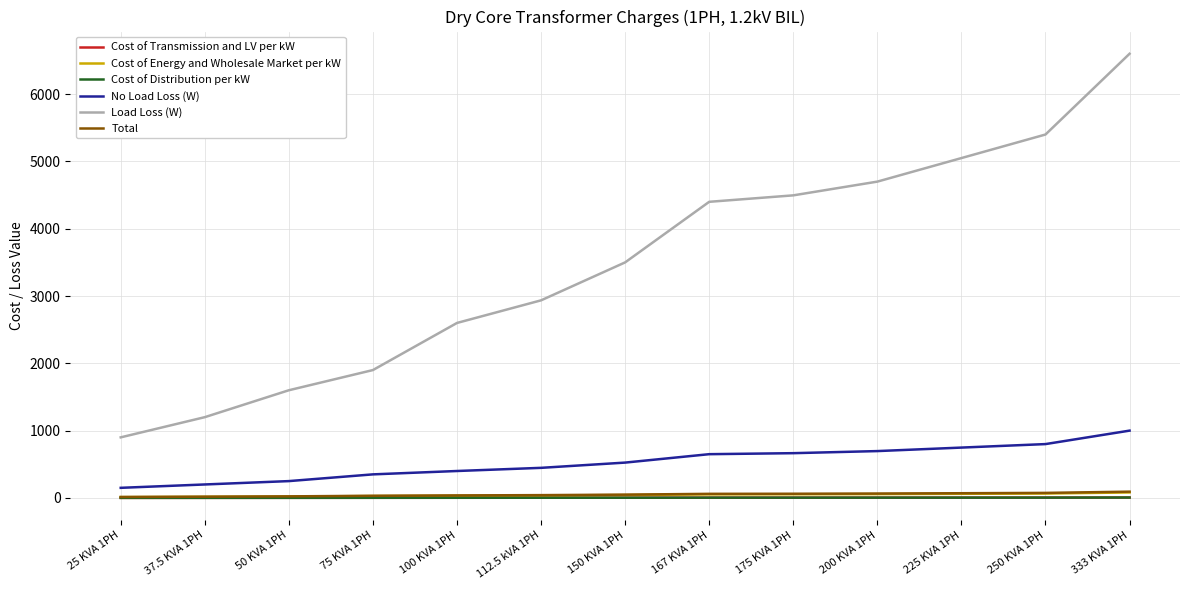

The value of Load Loss (W) at 150 KVA 1PH is 4563.5. True or false?

False